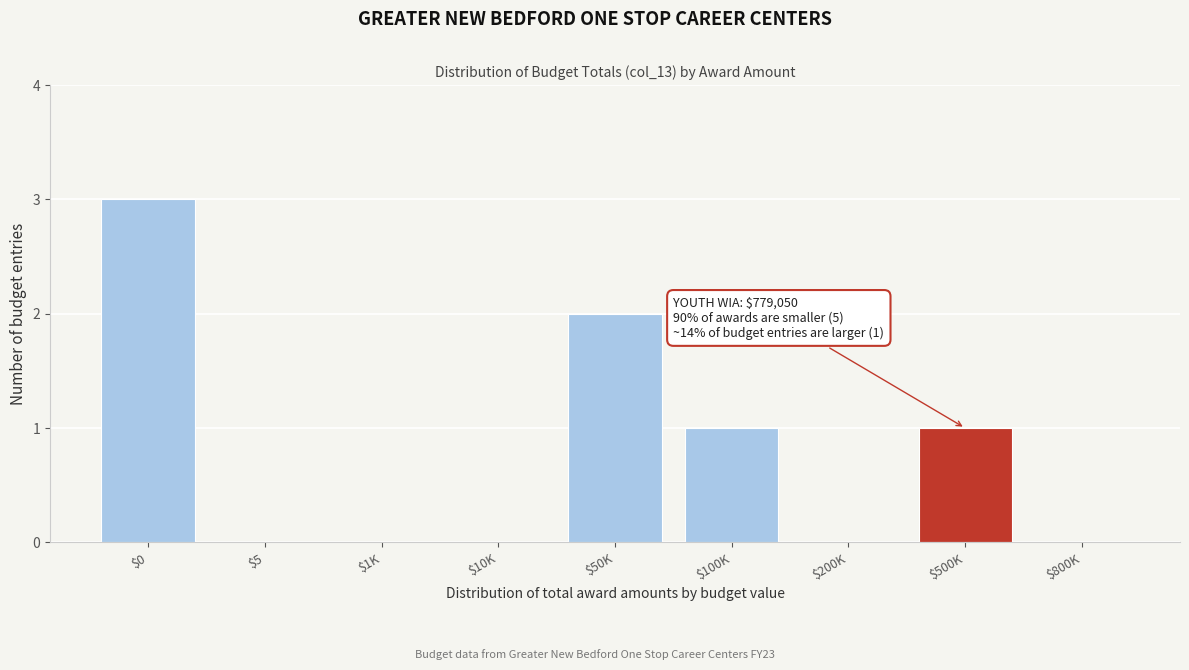

The value at $0 is 4. True or false?

False